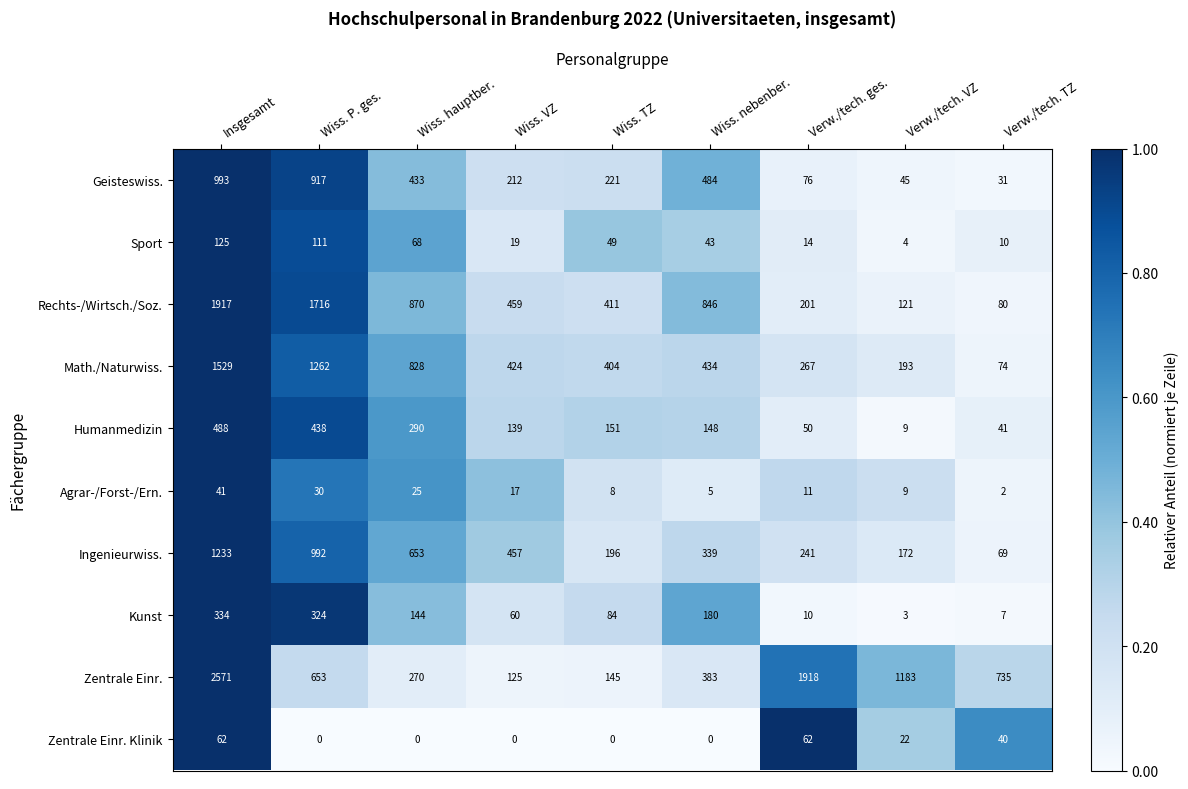

What is the spread (max minus min) of values at Wiss. P. ges.?

1716